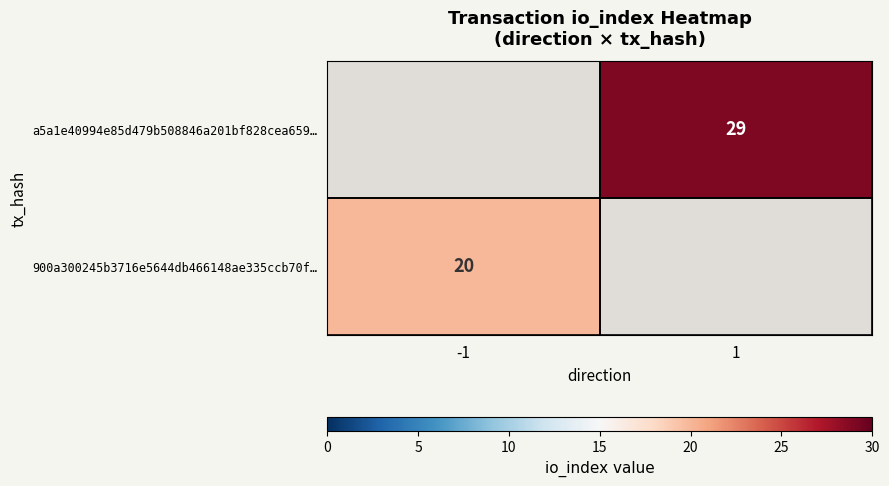

True or false: a5a1e40994e85d479b508846a201bf828cea659… has a value of 7 at 1.

False